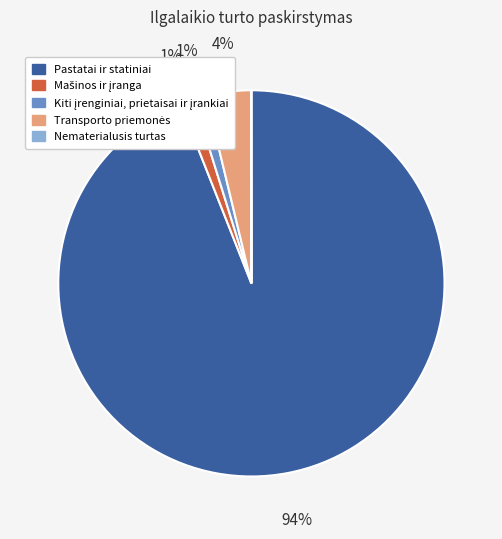

Which category has the biggest portion of the pie?

Pastatai ir statiniai